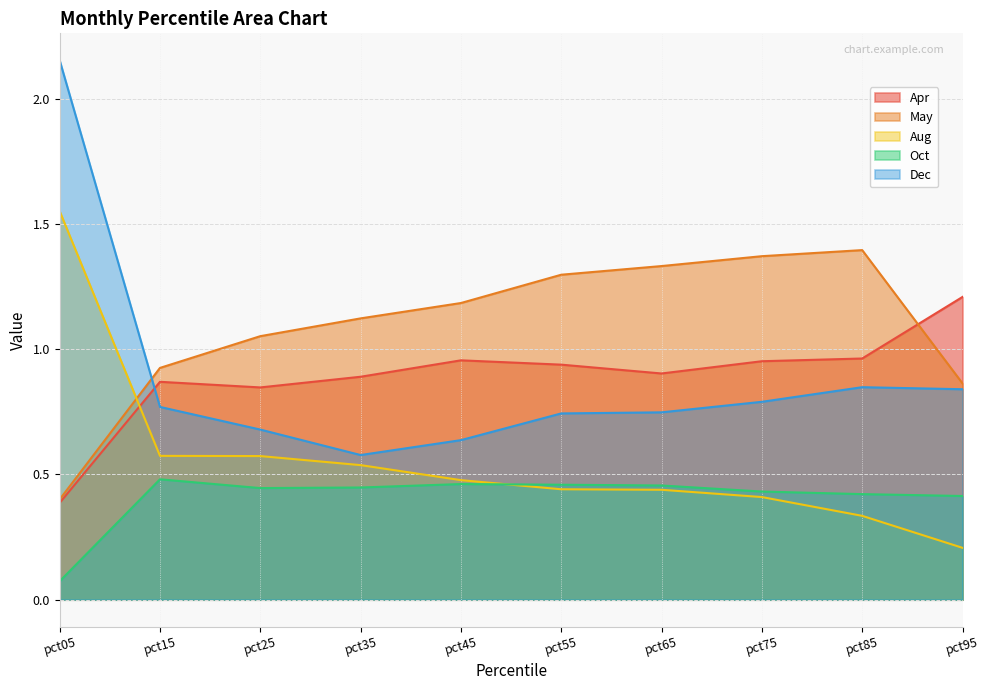

What are all the series names shown in the legend?

Apr, May, Aug, Oct, Dec